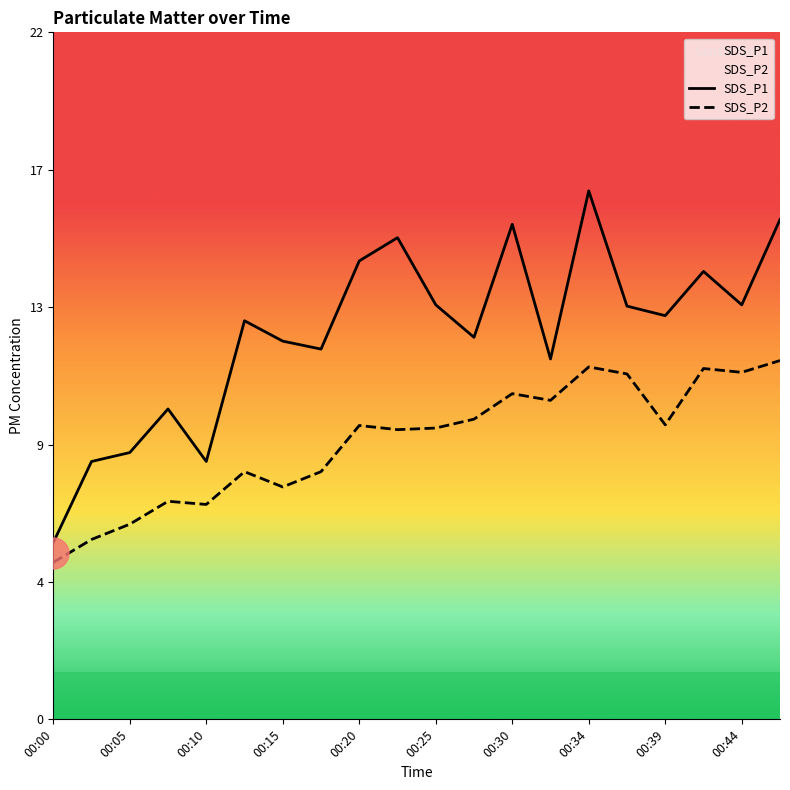

What are all the series names shown in the legend?

SDS_P1, SDS_P2